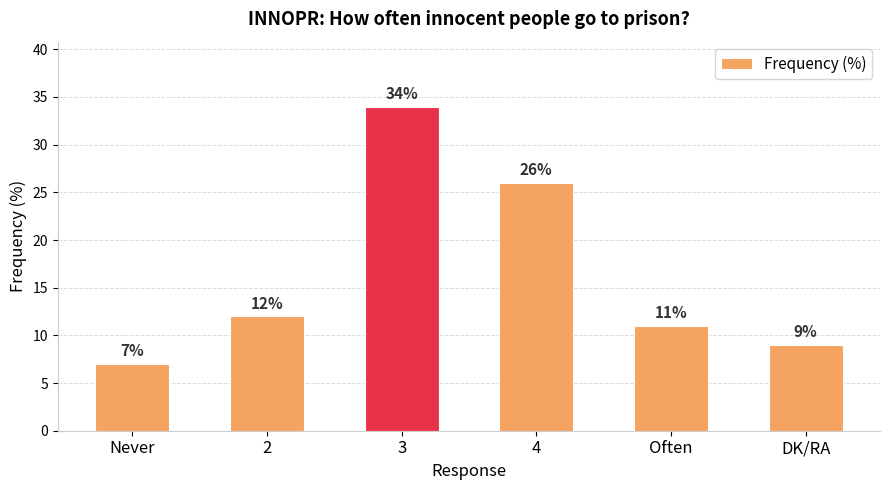

Reading left to right, list all the values displayed in this chart.

7	12	34	26	11	9